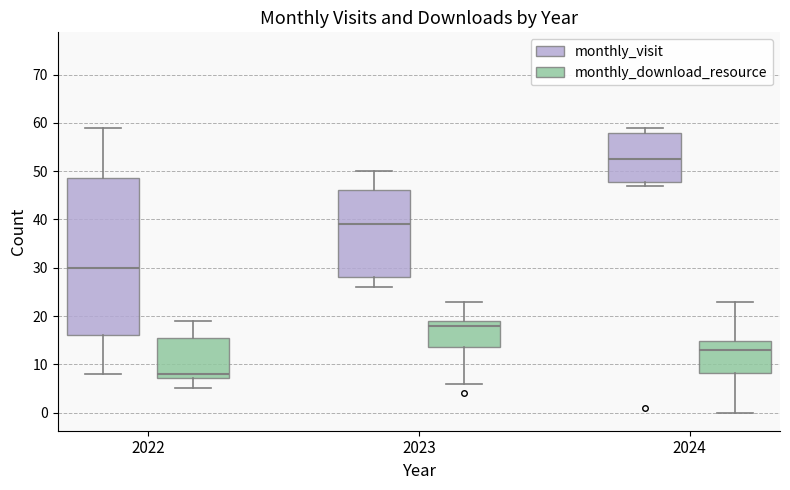

Reading left to right, transcribe this box plot: for each box, give where its median line is, the range the box spans, and where its two whiskers end, as read against the y-axis. The values are not printed on the chart, so give them approximately, as read against the axis.

2022 (monthly_visit): median 30, box 16 to 49, whiskers 8 to 59
2022 (monthly_download_resource): median 8, box 7 to 16, whiskers 5 to 19
2023 (monthly_visit): median 39, box 28 to 46, whiskers 26 to 50
2023 (monthly_download_resource): median 18, box 14 to 19, whiskers 6 to 23
2024 (monthly_visit): median 53, box 48 to 58, whiskers 47 to 59
2024 (monthly_download_resource): median 13, box 8 to 15, whiskers 0 to 23